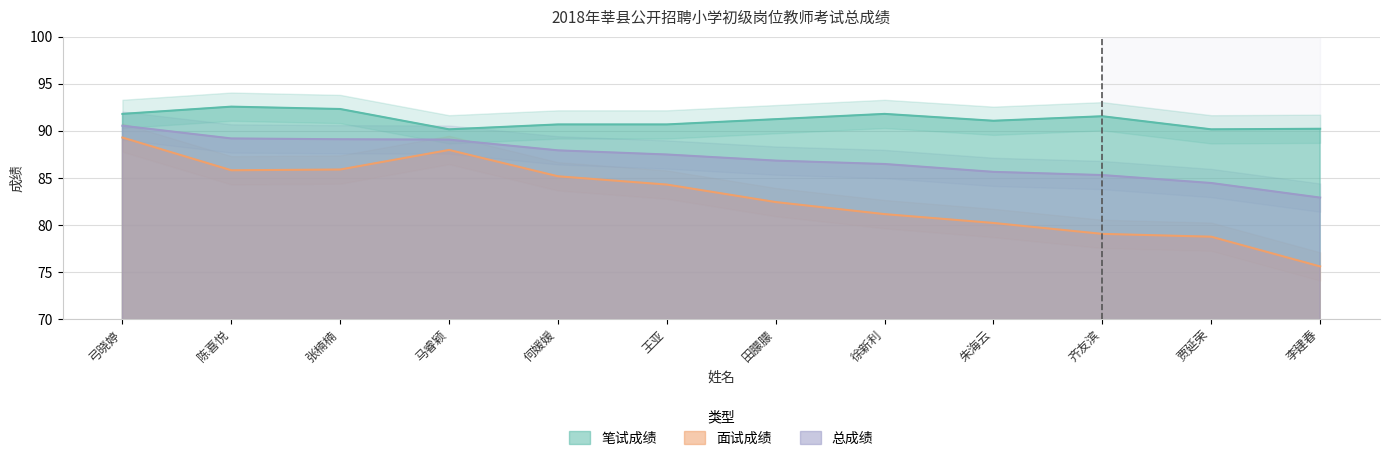

At how many categories does at least one series exceed 91?

7